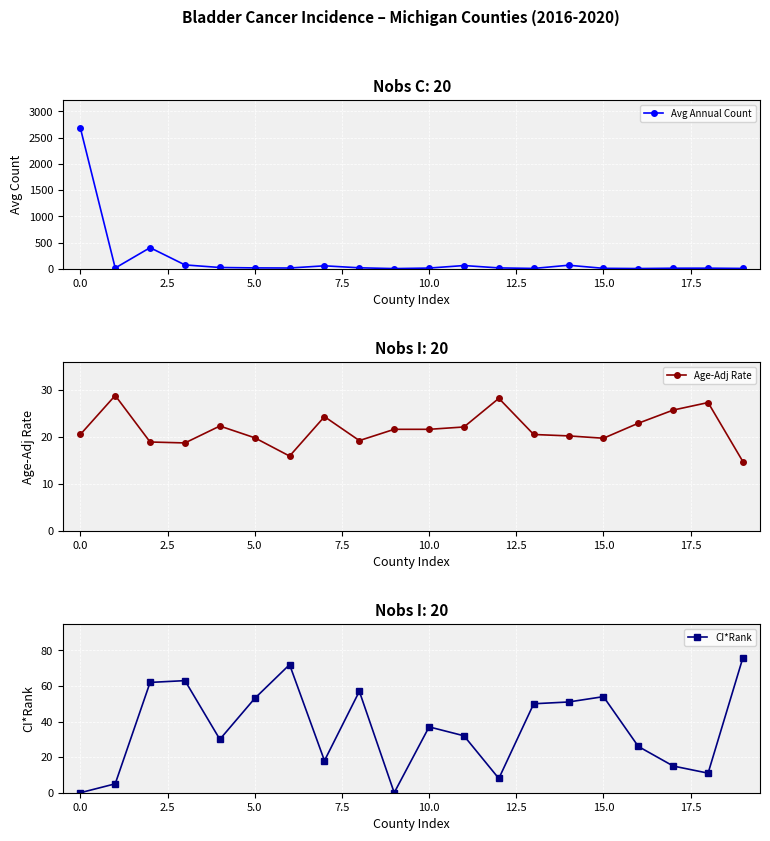

What is the label of the 6th point from the right?

14